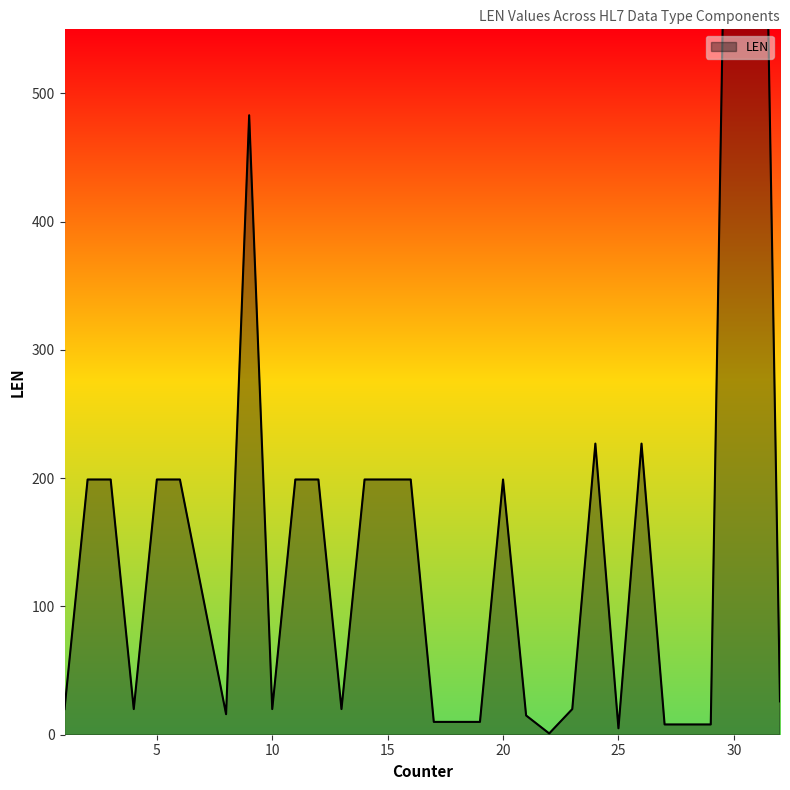

The chart shows a value of 20 at 10. True or false?

True